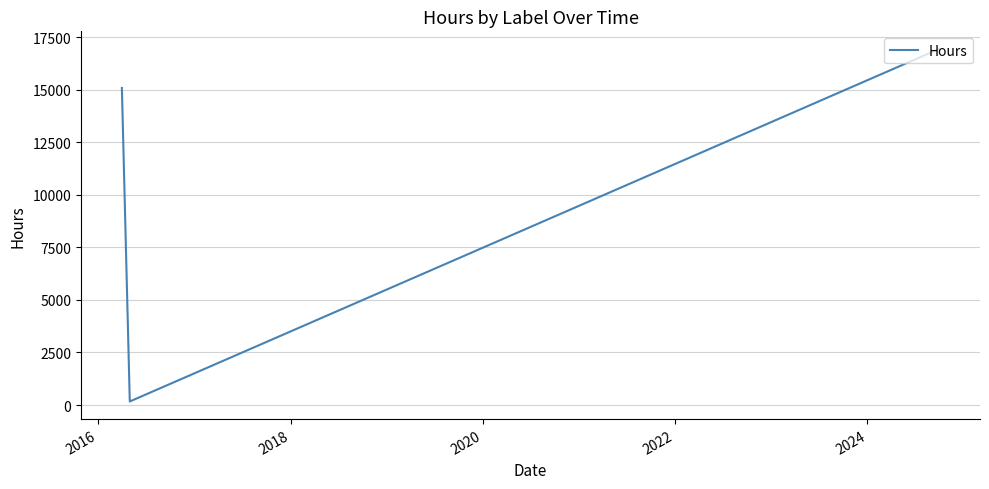

What is the difference between the maximum and minimum values?

16776